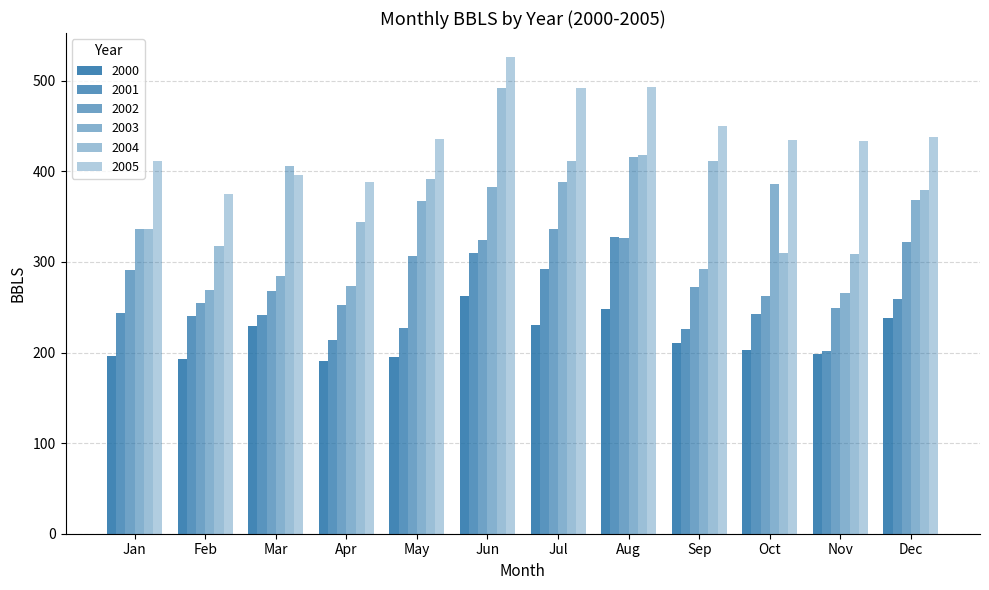

True or false: 2002 has a value of 104.1 at Jan.

False